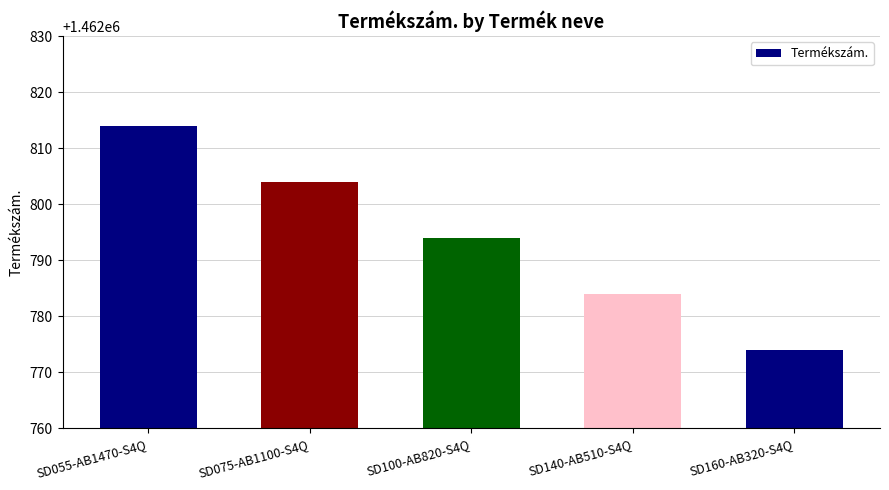

At which label does the data first exceed 1462794?

SD055-AB1470-S4Q